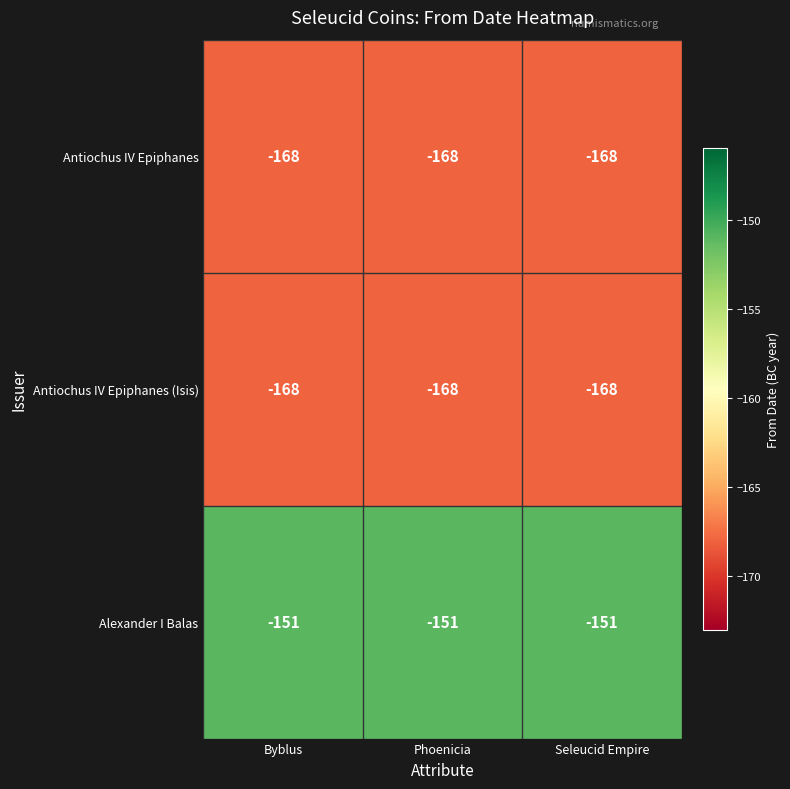

What is the difference between the highest and lowest values at Phoenicia?

17